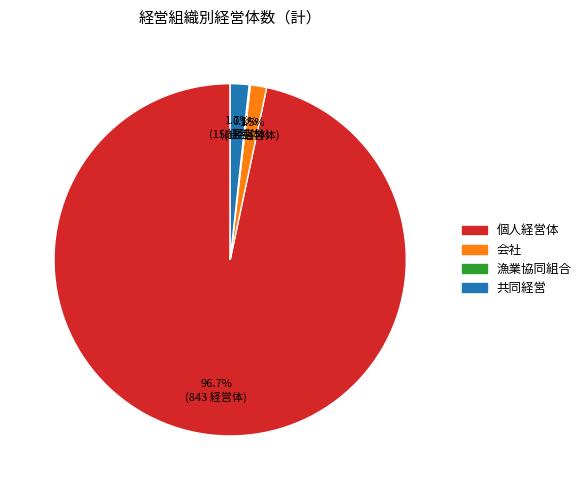

Which category has the biggest portion of the pie?

個人経営体